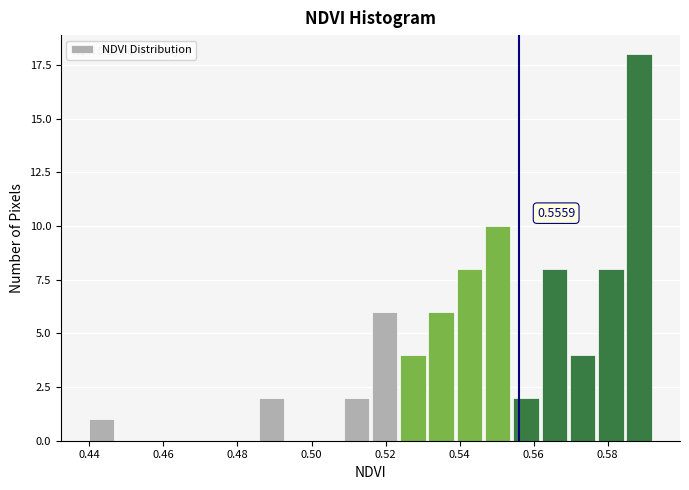

Read against the x-axis, roughly where is the centre of the tallest bar?

0.588